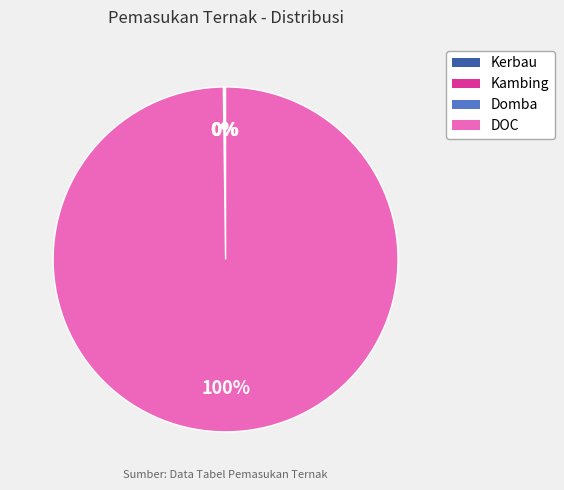

Which slice is the largest?

DOC